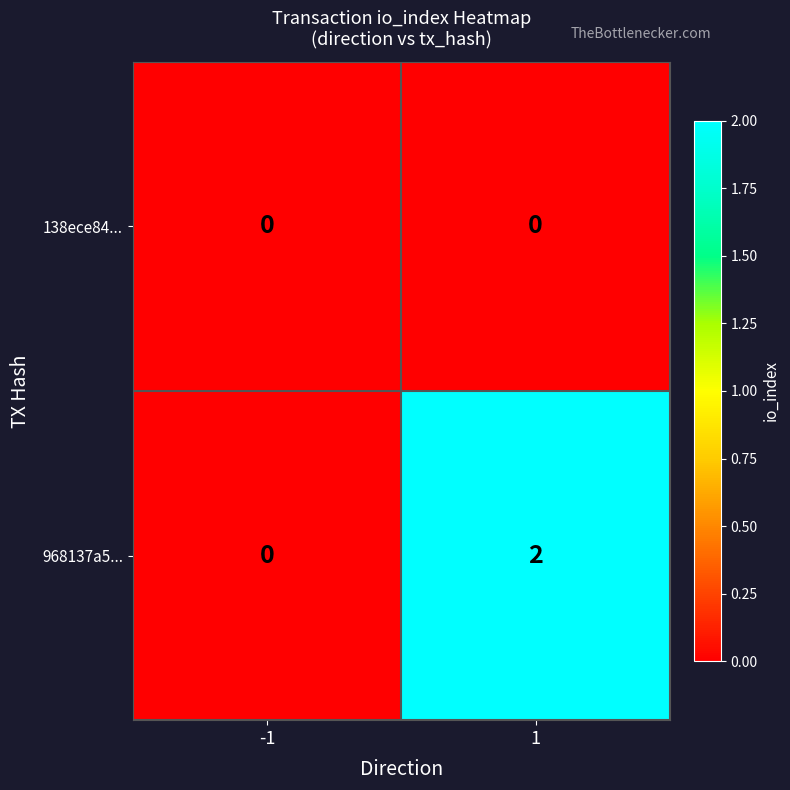

Rank the series by their maximum value, from highest to lowest.

968137a5..., 138ece84...